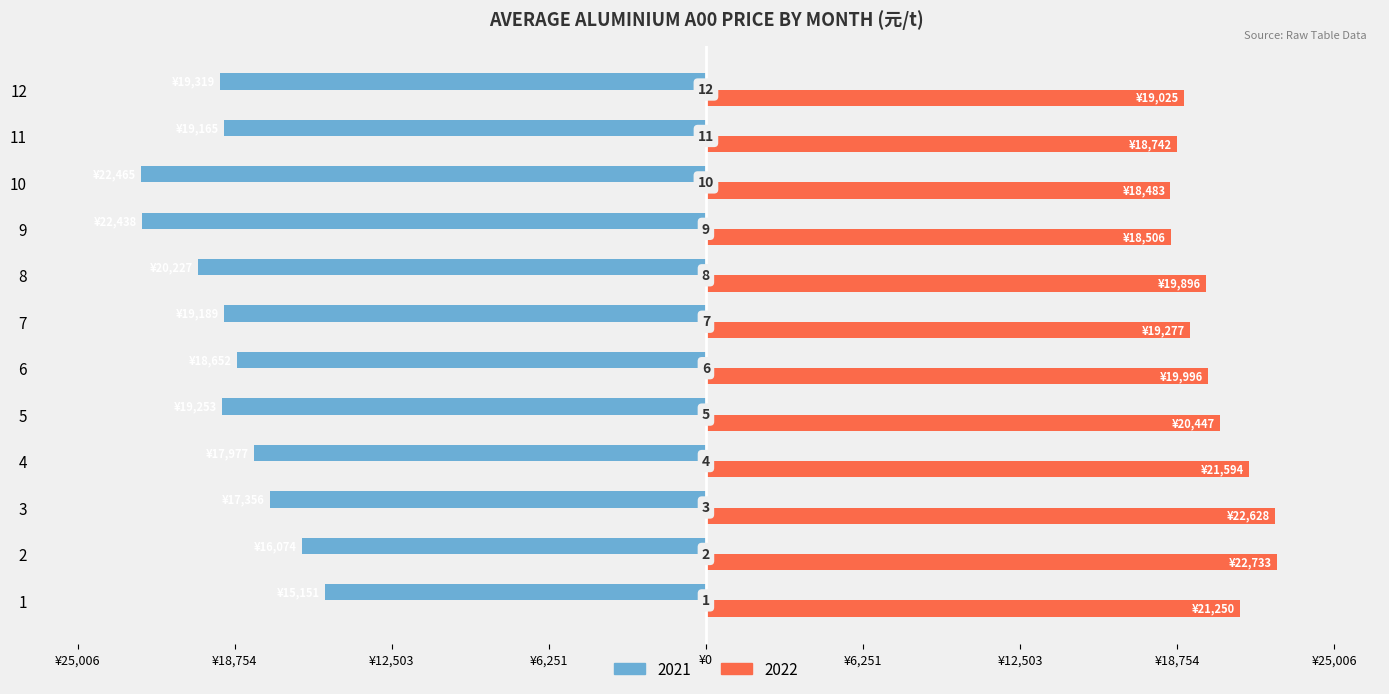

Reading left to right, transcribe all the data shown in this chart.

2021: 1=-15151.5	2=-16074.7	3=-17357.0	4=-17977.7	5=-19253.2	6=-18652.4	7=-19189.5	8=-20227.3	9=-22438.6	10=-22465.3	11=-19165.0	12=-19319.6
2022: 1=21250.5	2=22733.1	3=22628.7	4=21594.3	5=20447.0	6=19996.2	7=19277.6	8=19897.0	9=18506.2	10=18483.3	11=18742.7	12=19025.5